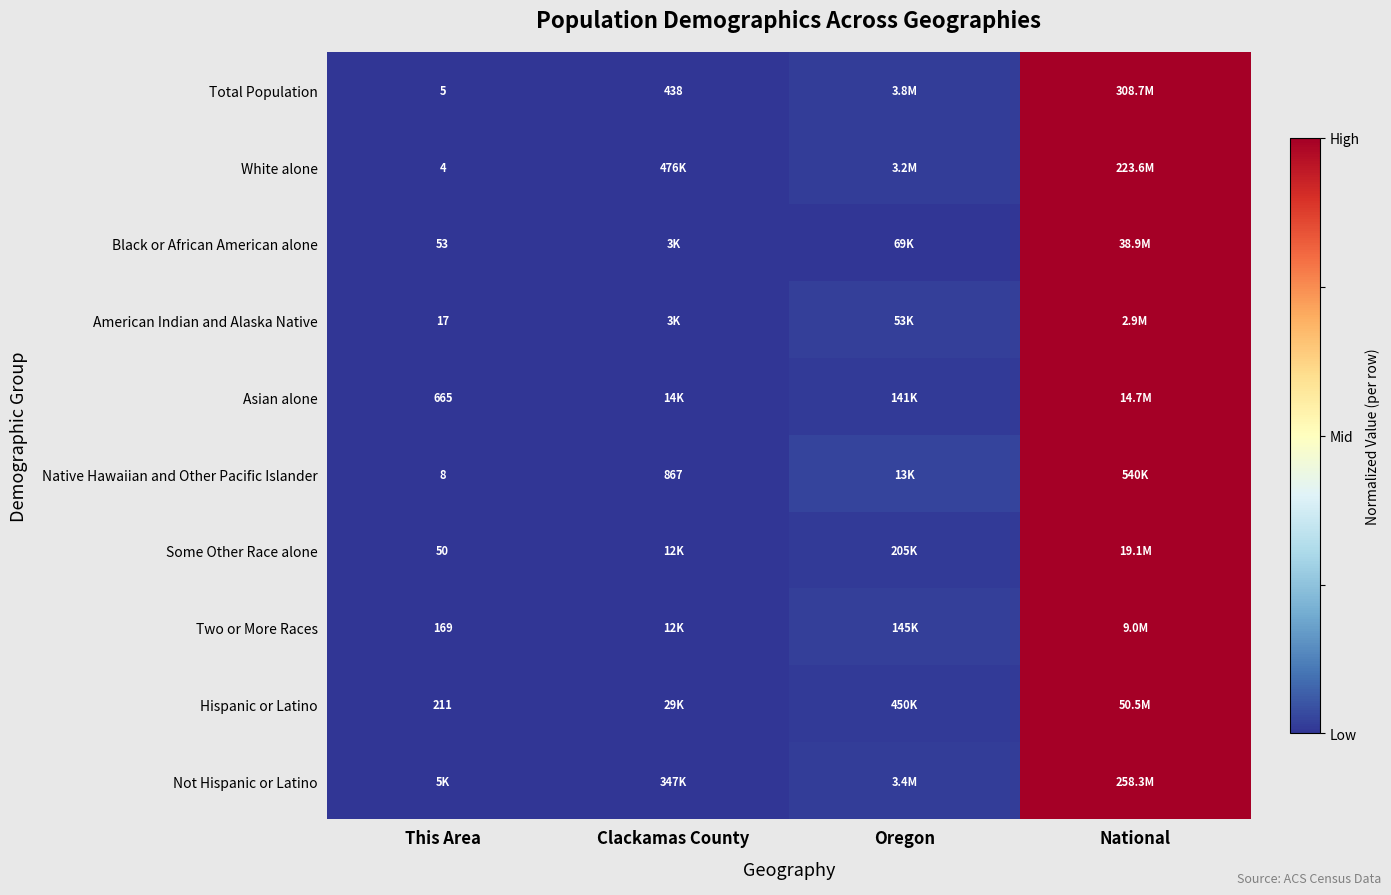

Is the value of Hispanic or Latino at This Area greater than the value of American Indian and Alaska Native at This Area?

Yes